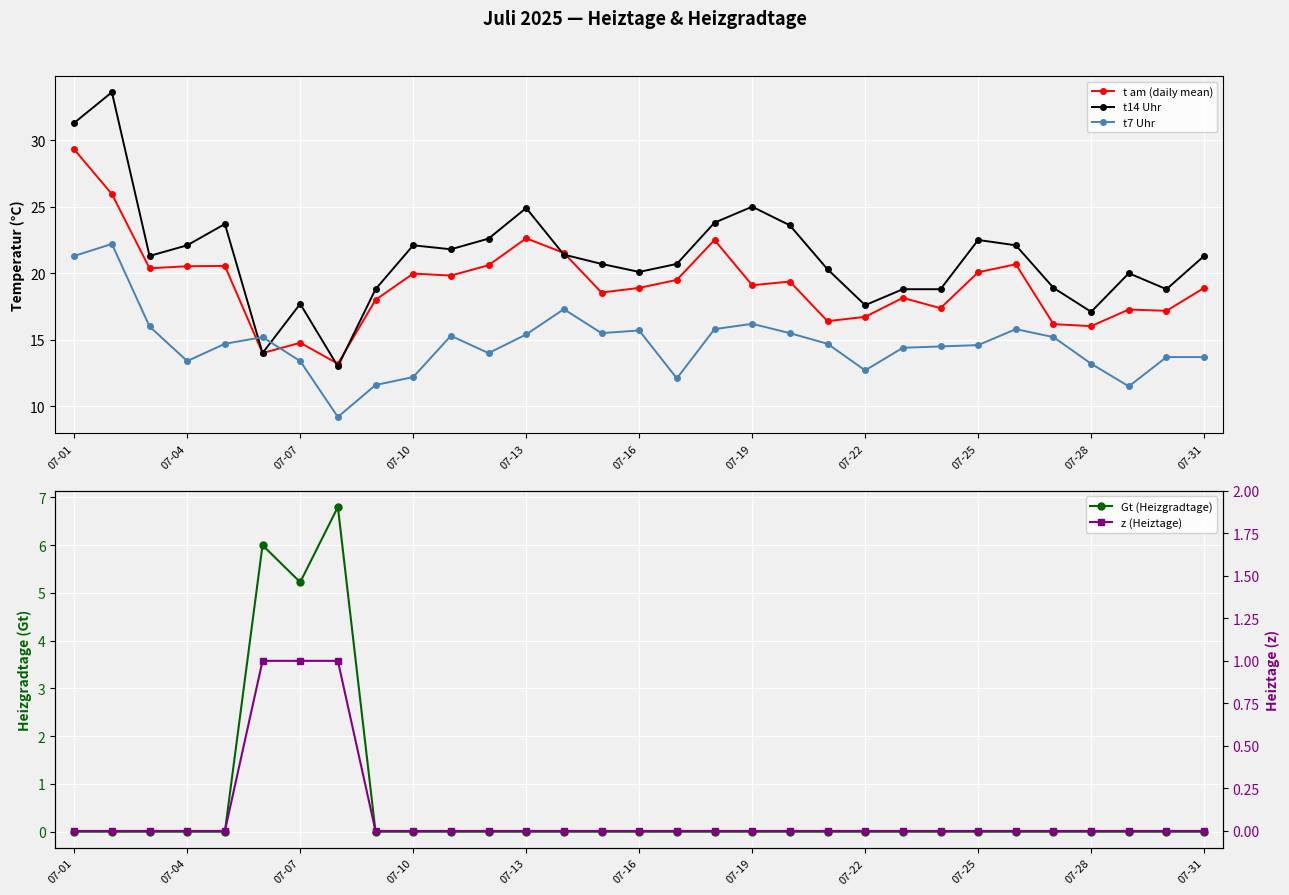

What are all the series names shown in the legend?

t am (daily mean), t14 Uhr, t7 Uhr, Gt (Heizgradtage), z (Heiztage)